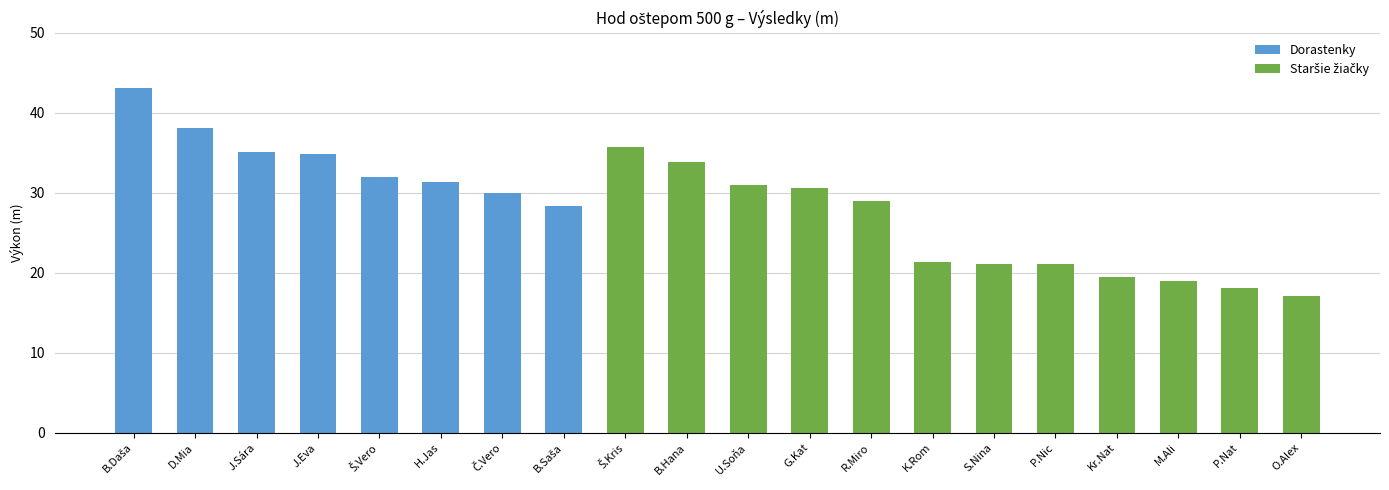

Rank the categories by value from lowest to highest.

Očkayová Alexandra, Pokrývková Natalie, Monošíková Alica, Kramariková Natália, Paučová Nicole, Slamková Nina, Karkalíková Romana, Ballová Saša, Rosputinská Miroslava, Čížová Veronika, Gombárová Katarína, Uličianska Soňa, Hrašková Jasmína, Šuleková Veronika, Beňušková Hana, Jakušová Eva, Jasenáková Sára, Švagrová Kristýna, Dobáková Mia, Ballová Daša